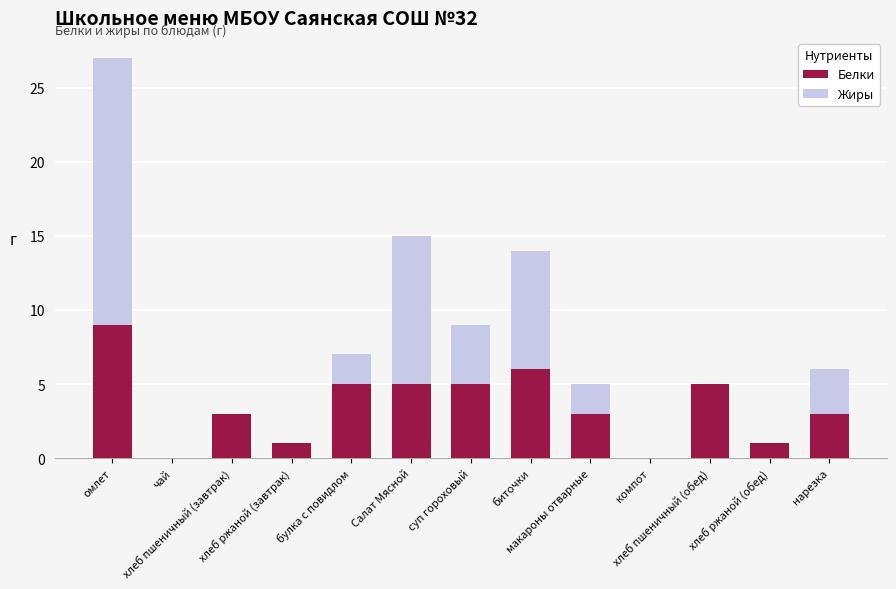

What are all the series names shown in the legend?

Белки, Жиры